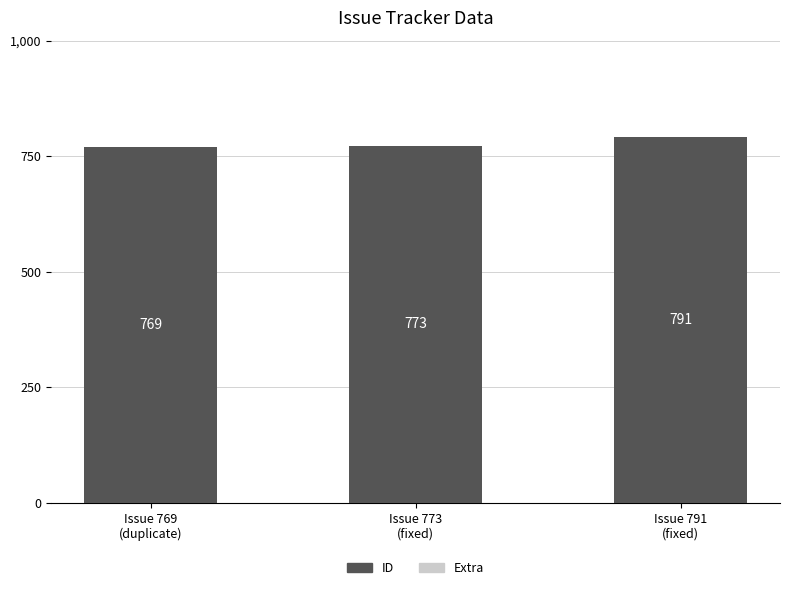

What is the value of the 3rd bar from the left?

791